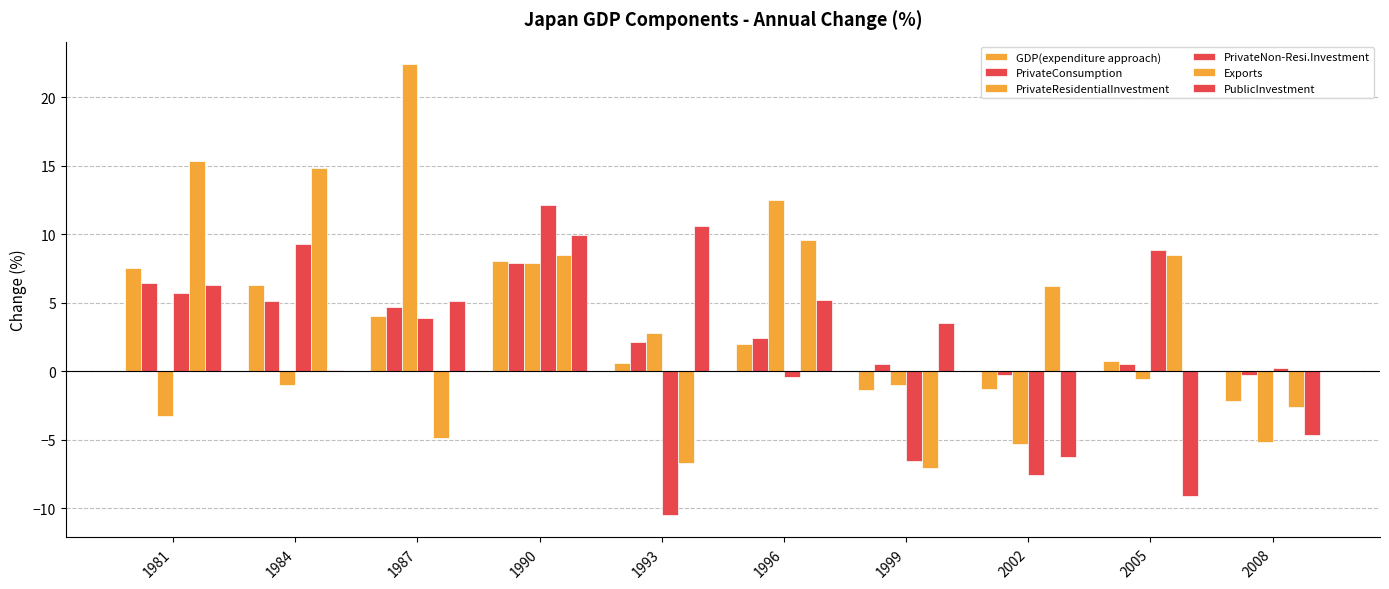

Which category has the lowest value across all series?

1993